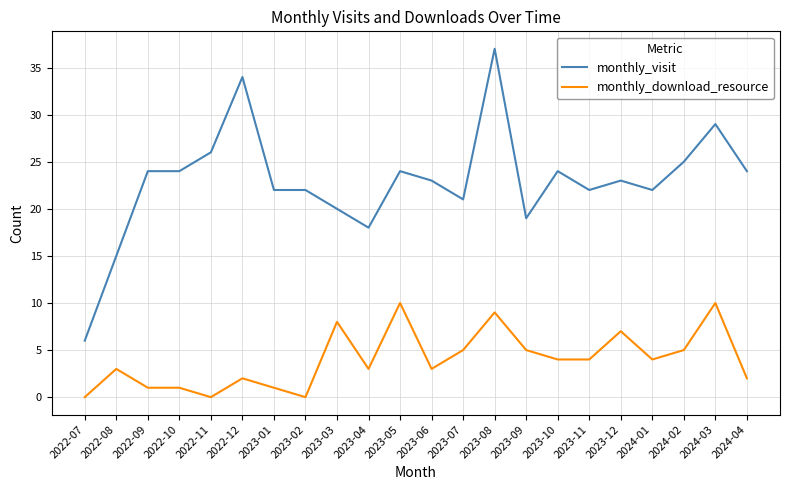

Which series has the largest total across all categories?

monthly_visit